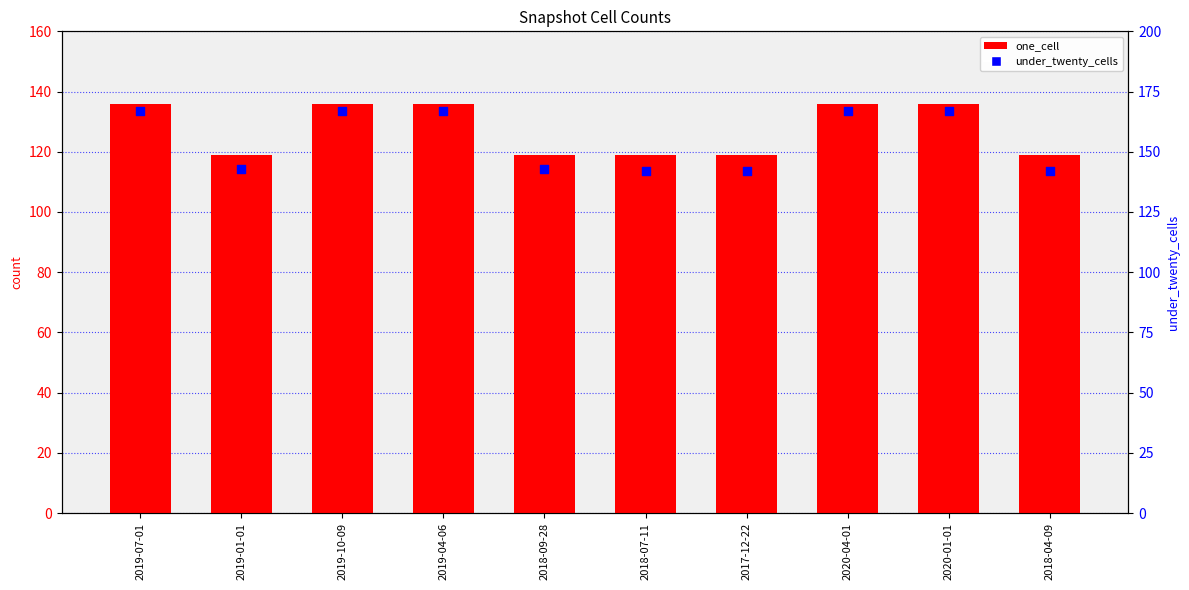

Which series reaches the minimum Y coordinate?

one_cell